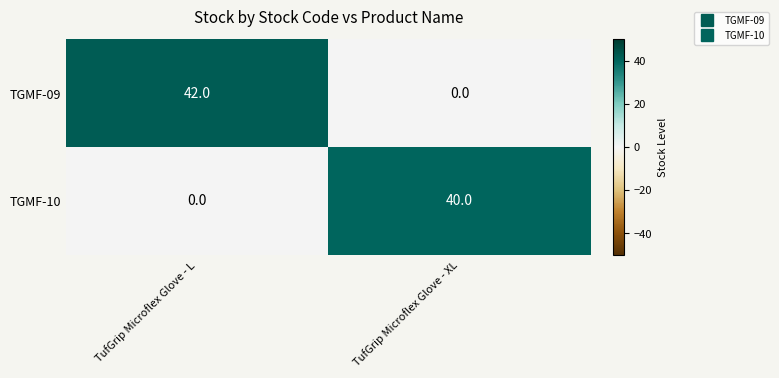

Which series has the largest total across all categories?

TGMF-09